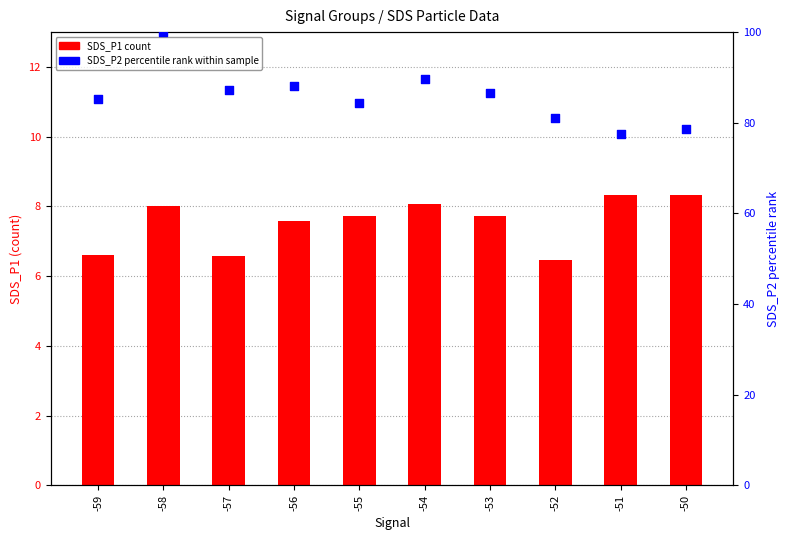

What are all the series names shown in the legend?

SDS_P1 (count), SDS_P2 (percentile rank)